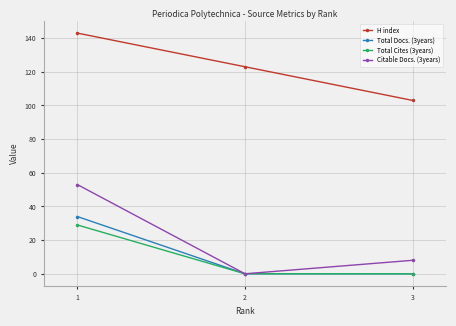

Which series has the largest range (max minus min)?

Citable Docs. (3years)